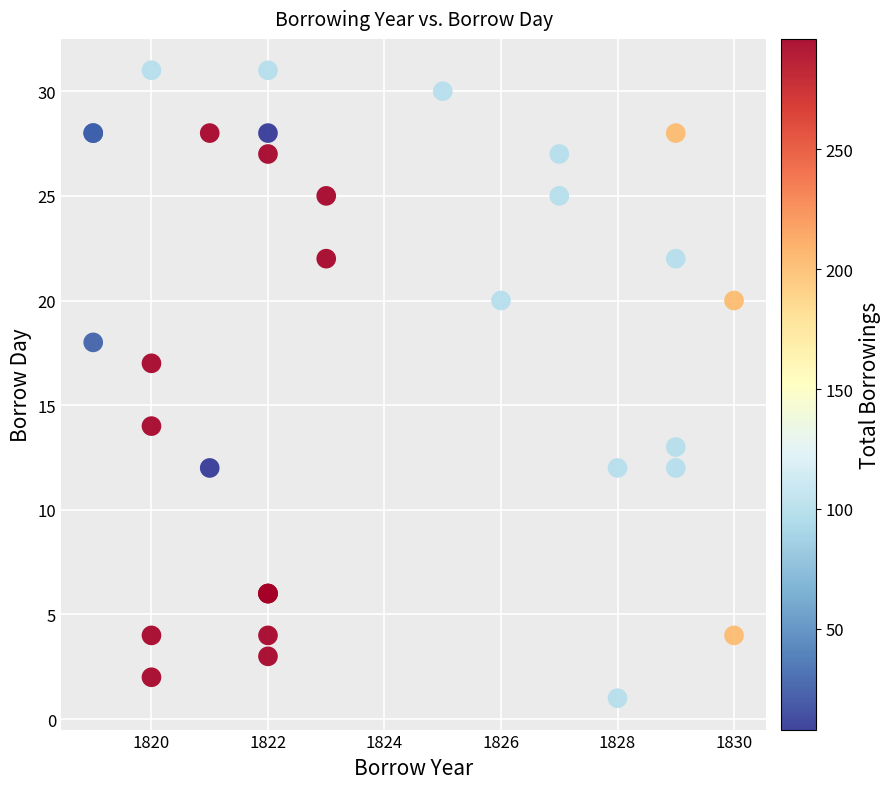

What Y value in the scatter plot is closest to 16?

17